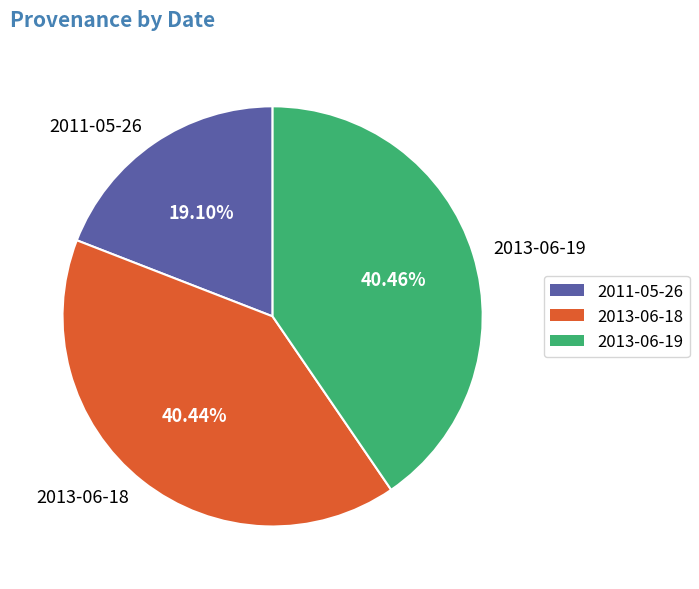

Which slice is the smallest?

2011-05-26